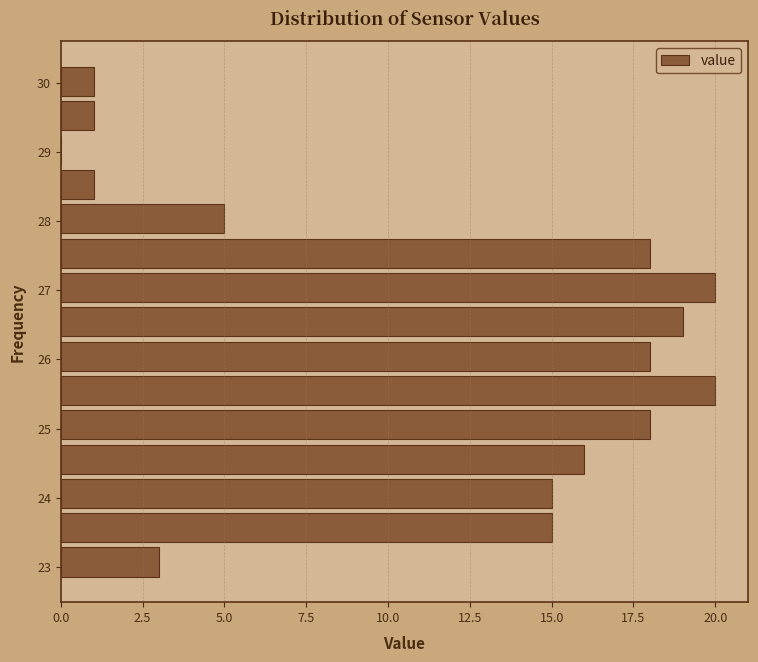

What is the length of the bar covering 29.8 to 30.3 on the y-axis? Neither the bar edges nor the lengths are printed on the chart, so give them approximately, as read against the axes.

1